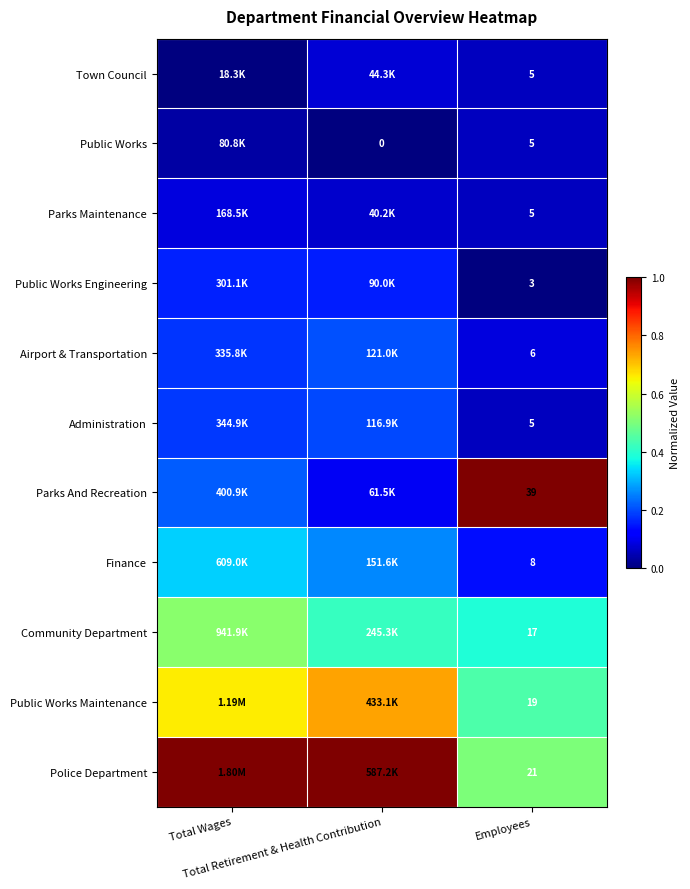

What is the total value across all series at Total Wages?

3.4